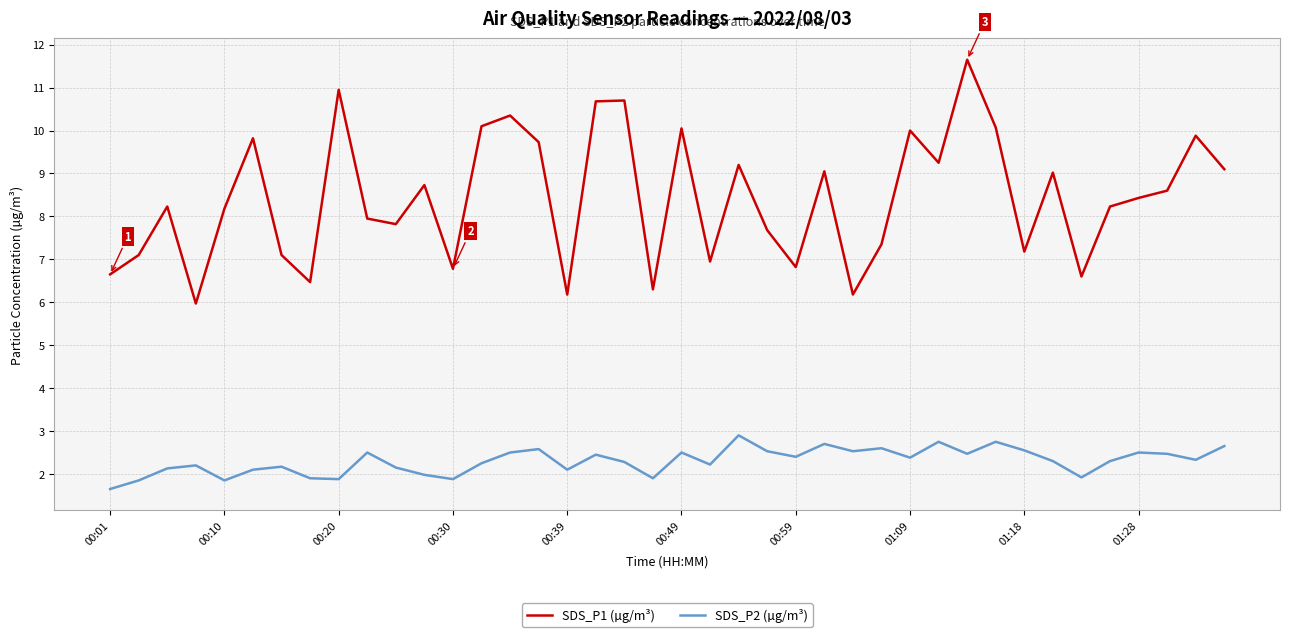

Which series has the largest range (max minus min)?

SDS_P1 (µg/m³)